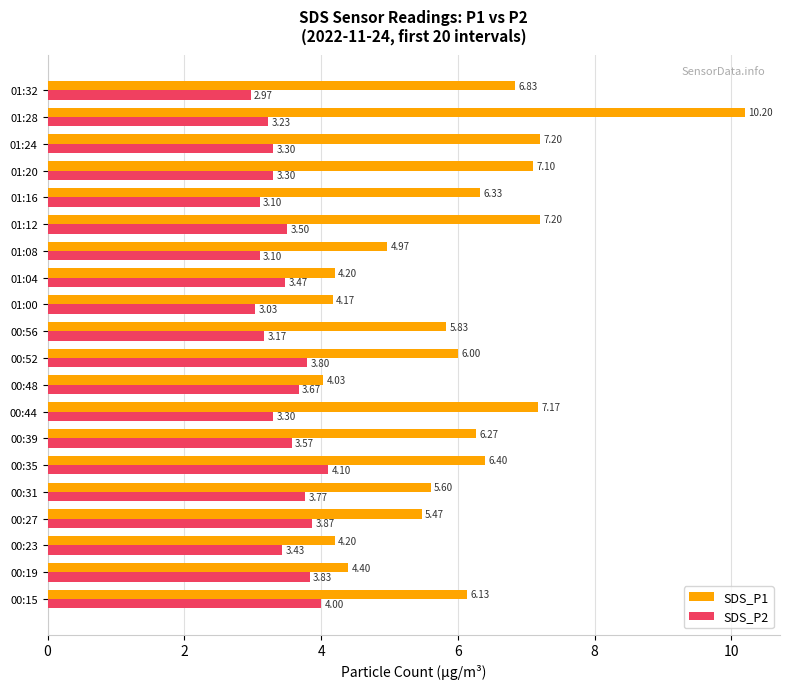

At which category is the sum across all series the highest?

01:28